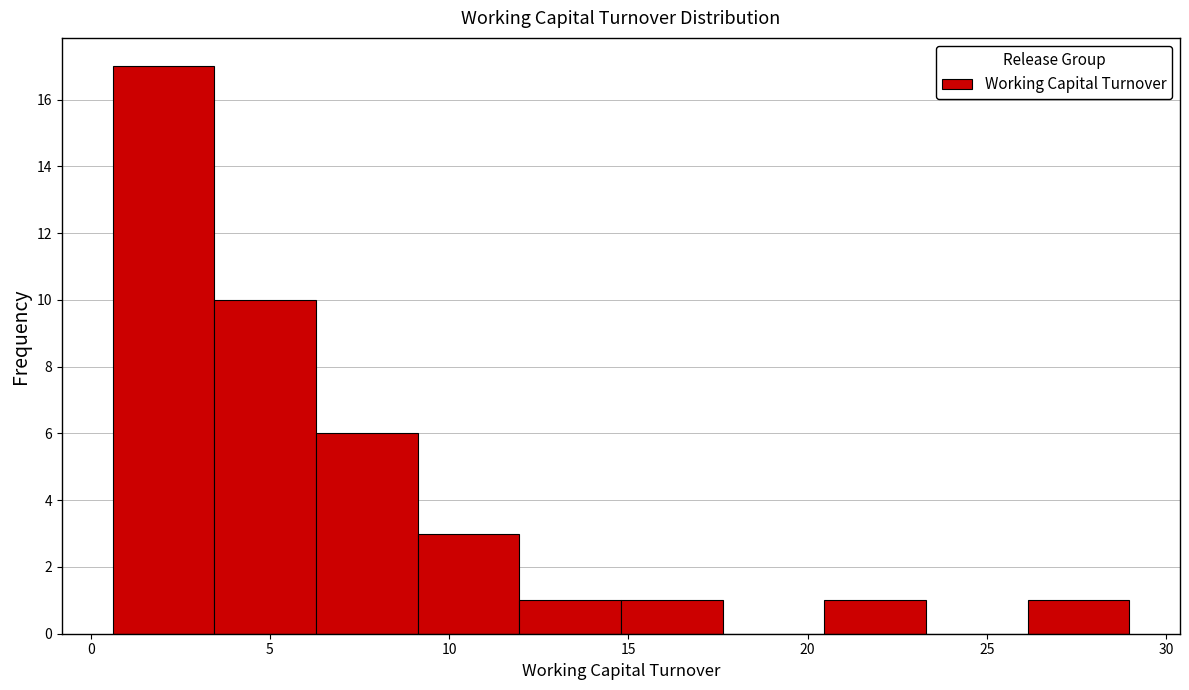

What is the height of the bar covering 3.5 to 6.5 on the x-axis? Neither the bar edges nor the heights are printed on the chart, so give them approximately, as read against the axes.

10